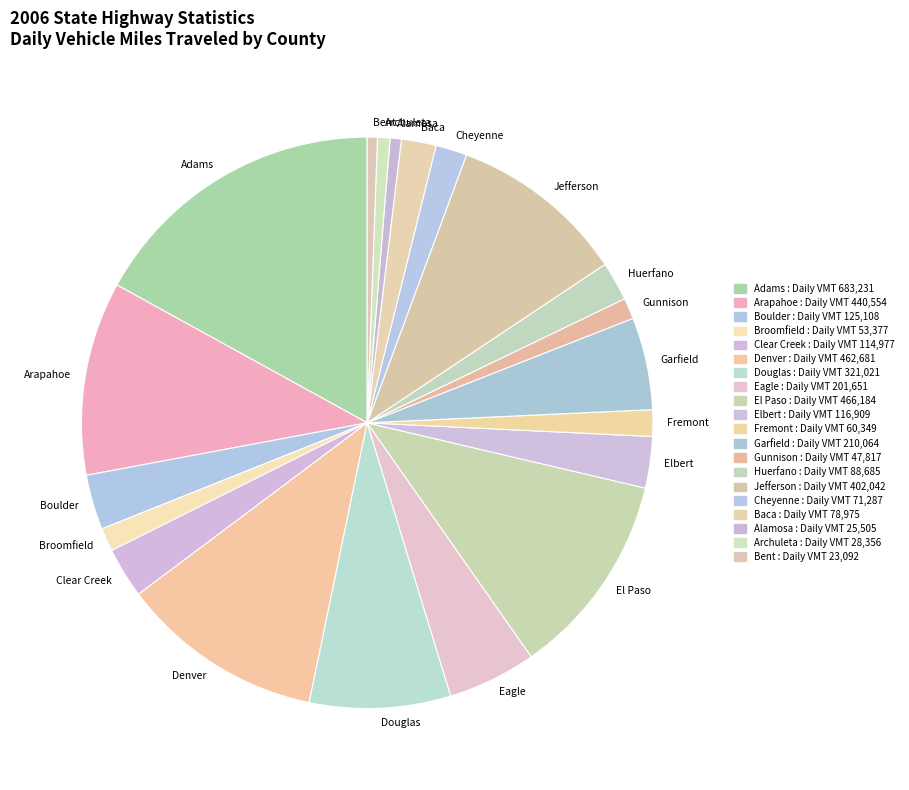

Is it true that Fremont is 2% of the pie?

True